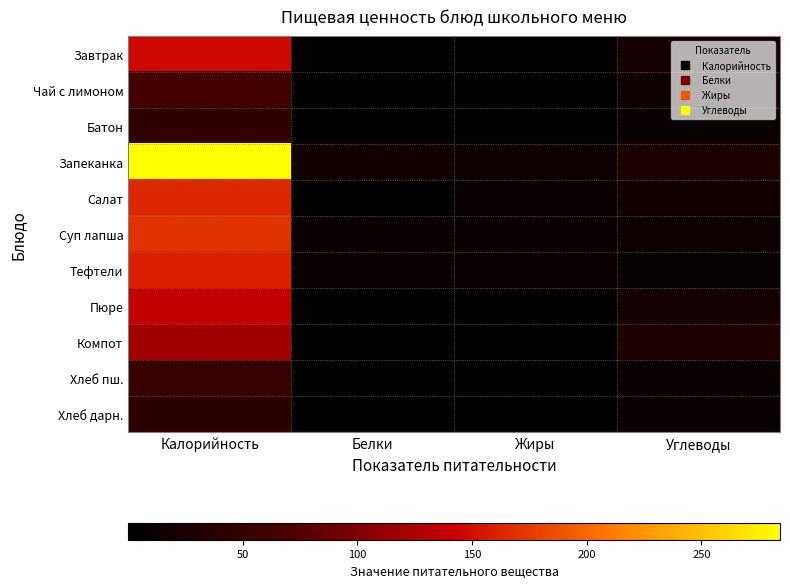

Reading left to right, what are all the values shown in this chart?

Завтрак: Калорийность=146.0	Белки=4.6	Жиры=5.0	Углеводы=20.5
Чай с лимоном: Калорийность=62.0	Белки=0.1	Жиры=0.0	Углеводы=15.2
Батон: Калорийность=46.0	Белки=1.5	Жиры=0.5	Углеводы=10.1
Запеканка: Калорийность=284.3	Белки=17.6	Жиры=12.1	Углеводы=26.8
Салат: Калорийность=164.5	Белки=0.6	Жиры=10.0	Углеводы=17.4
Суп лапша: Калорийность=170.2	Белки=9.8	Жиры=8.3	Углеводы=11.7
Тефтели: Калорийность=160.8	Белки=9.4	Жиры=10.7	Углеводы=7.6
Пюре: Калорийность=137.2	Белки=3.1	Жиры=4.8	Углеводы=20.4
Компот: Калорийность=118.6	Белки=0.4	Жиры=0.2	Углеводы=28.6
Хлеб пш.: Калорийность=52.2	Белки=1.5	Жиры=0.2	Углеводы=9.4
Хлеб дарн.: Калорийность=41.2	Белки=1.3	Жиры=0.2	Углеводы=9.5